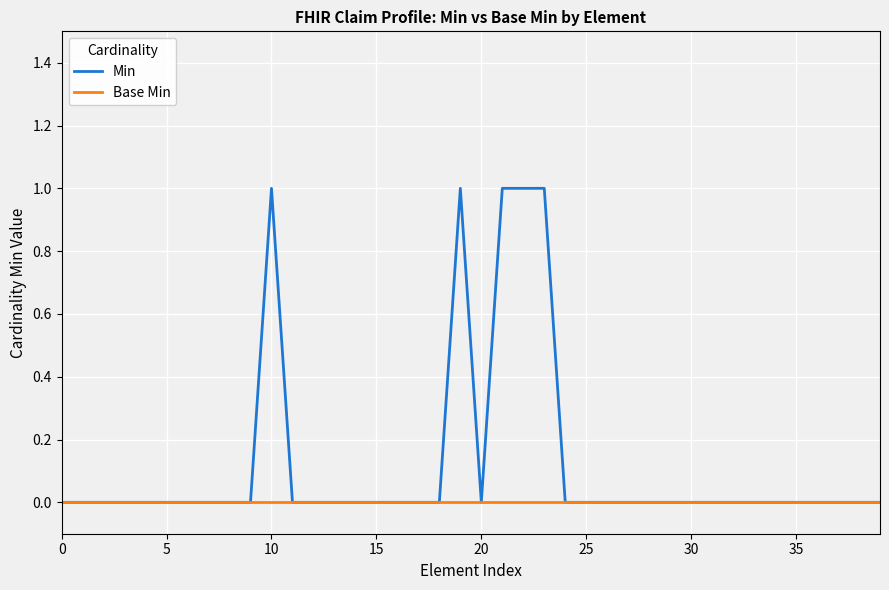

What is the difference between the maximum and minimum values in the Min series?

1